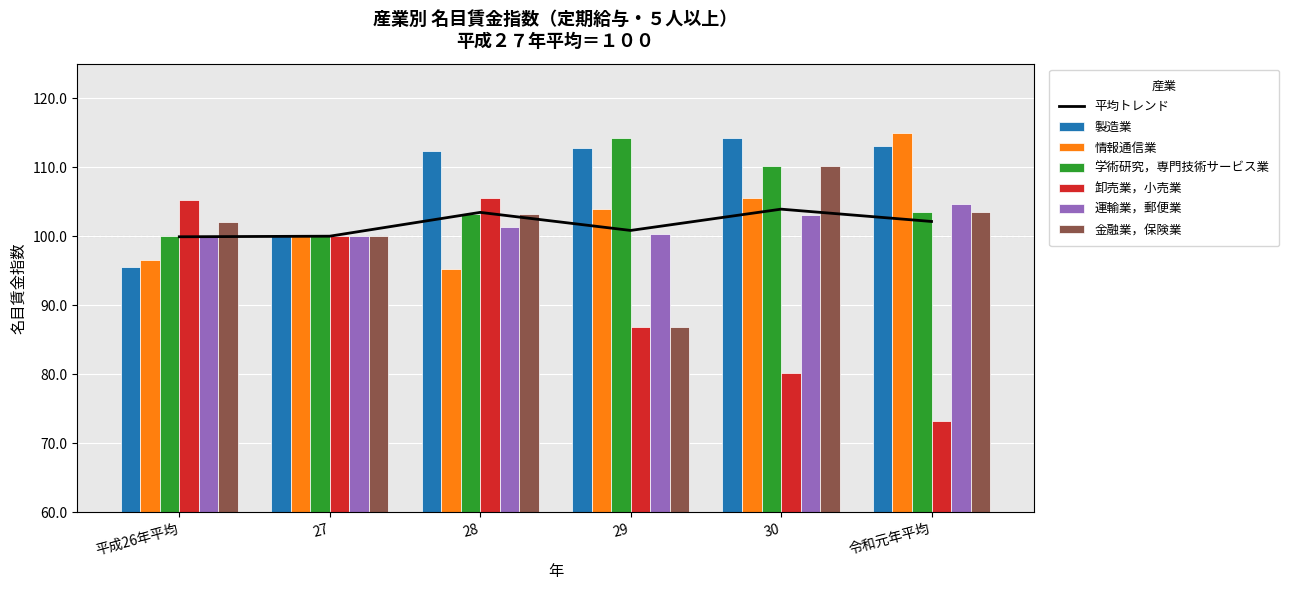

At which category is the sum across all series the highest?

30